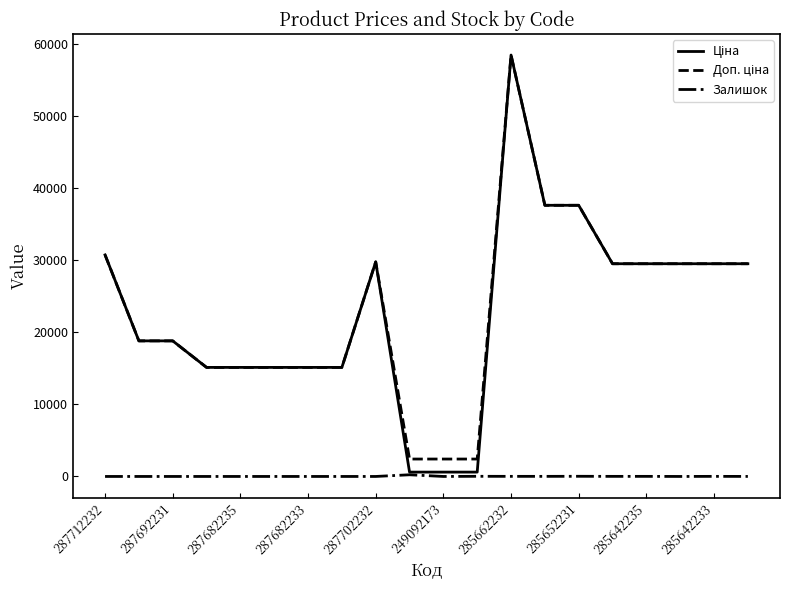

What is the maximum value shown in the chart?

58426.5